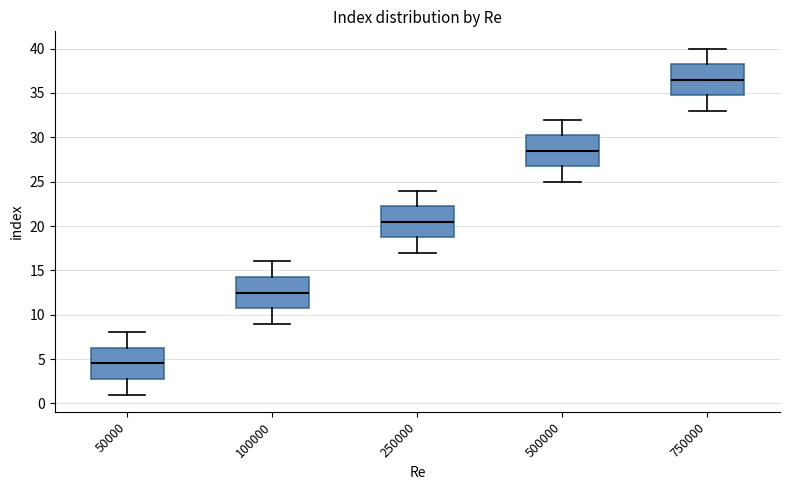

Reading left to right, transcribe this box plot: for each box, give where its median line is, the range the box spans, and where its two whiskers end, as read against the y-axis. The values are not printed on the chart, so give them approximately, as read against the axis.

50000: median 4.5, box 3.0 to 6.5, whiskers 1.0 to 8.0
100000: median 12.5, box 11.0 to 14.5, whiskers 9.0 to 16.0
250000: median 20.5, box 19.0 to 22.5, whiskers 17.0 to 24.0
500000: median 28.5, box 27.0 to 30.5, whiskers 25.0 to 32.0
750000: median 36.5, box 35.0 to 38.5, whiskers 33.0 to 40.0